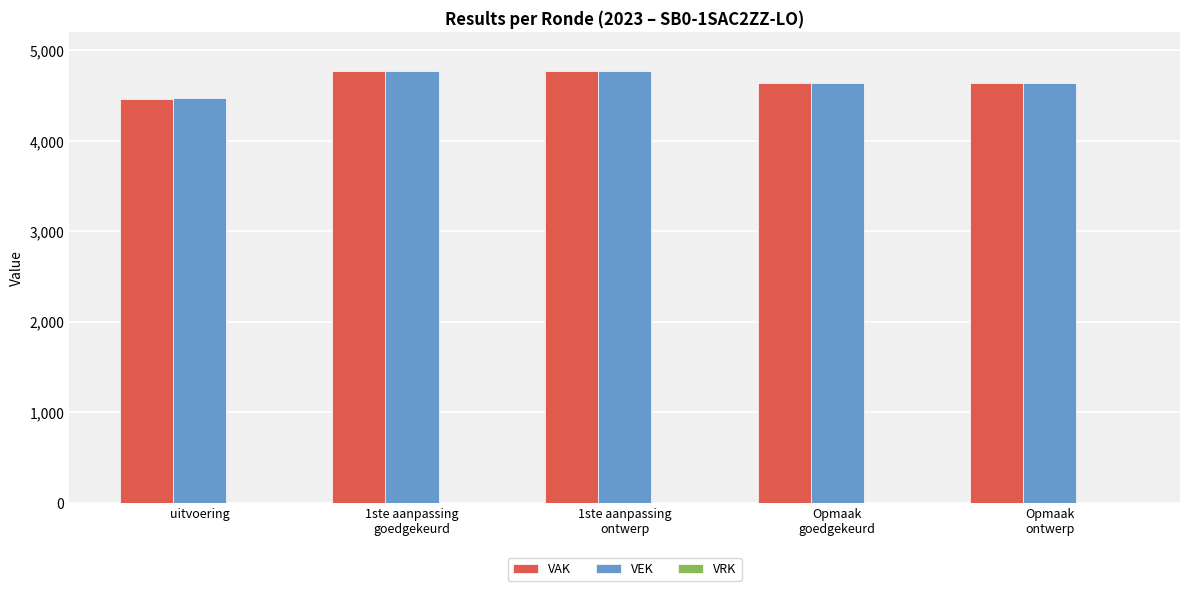

The VAK series shows 7443 at 1ste aanpassing
ontwerp. True or false?

False